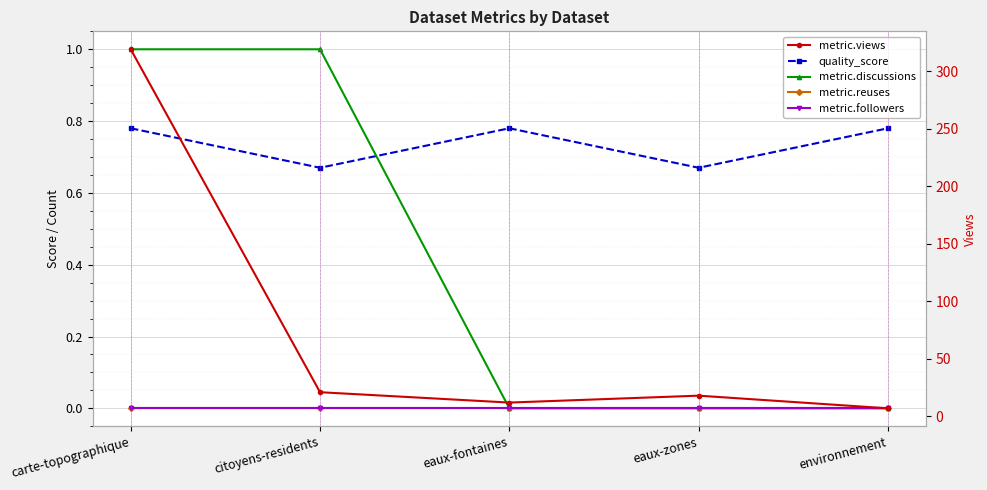

What are all the series names shown in the legend?

quality_score, metric.discussions, metric.reuses, metric.followers, metric.views